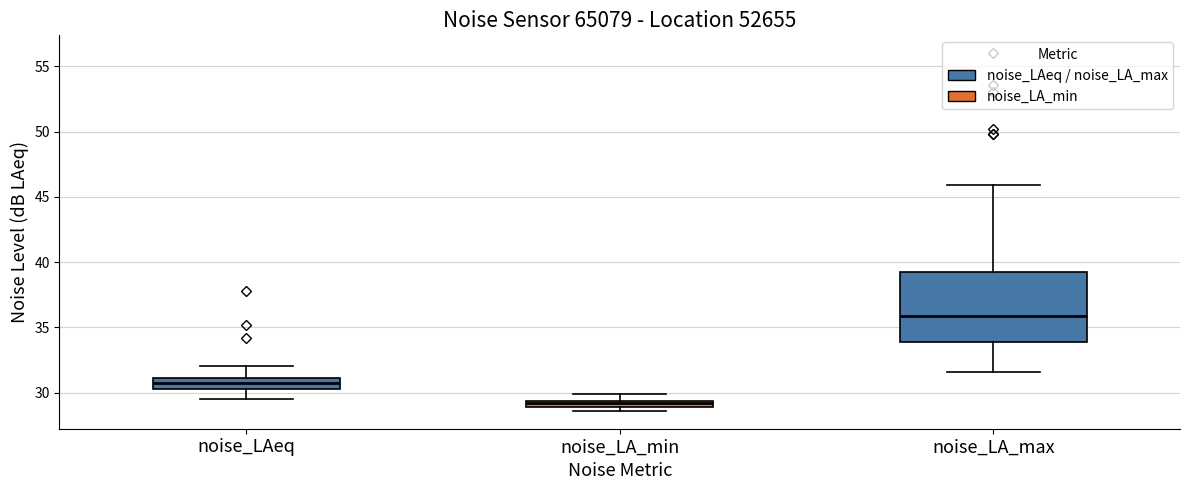

Where is the upper edge of the box for noise_LA_min on the y-axis? The values are not printed on the chart, so give them approximately, as read against the axis.

29.5